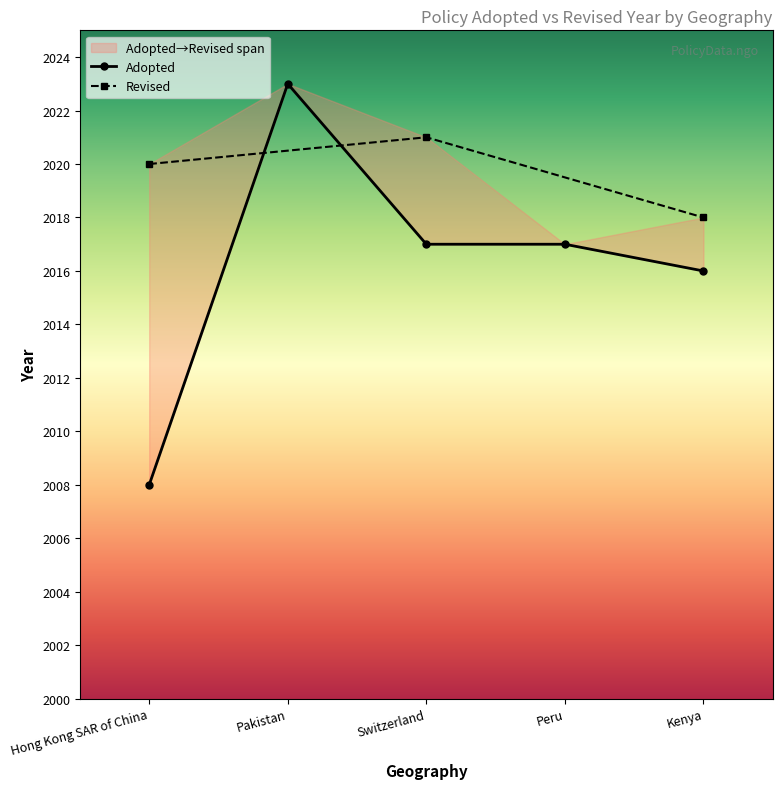

How many data points are above 2017?

1